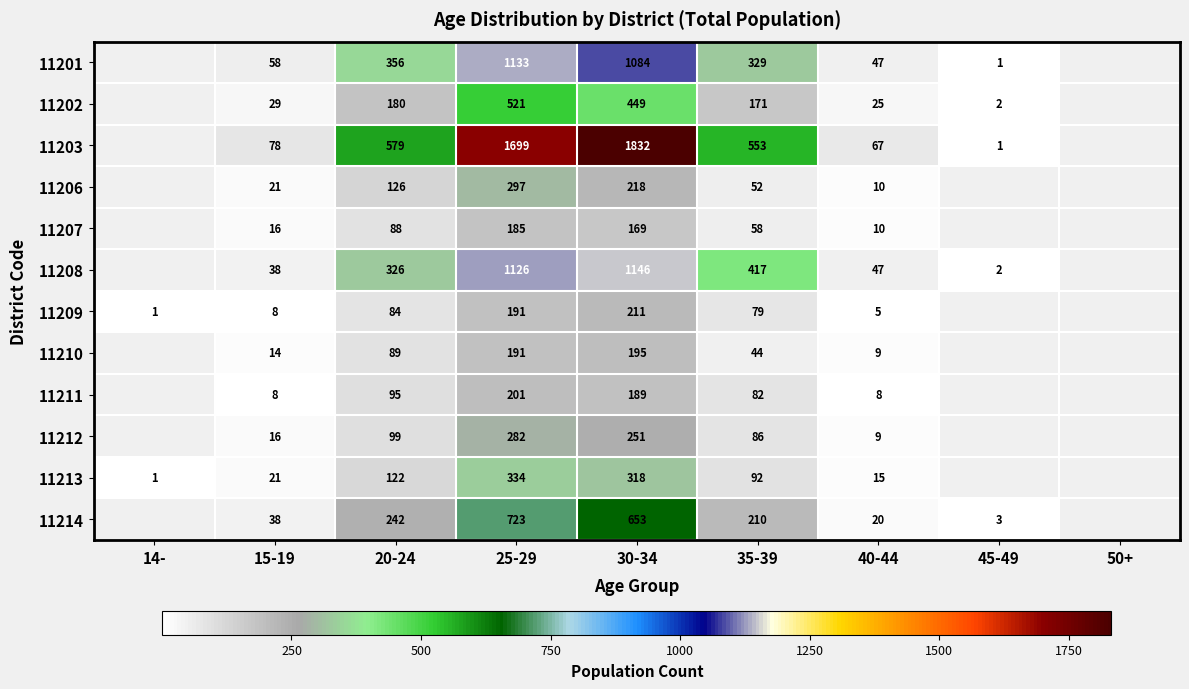

What is the sum of the 11208 values at 20-24 and 45-49?

328.0